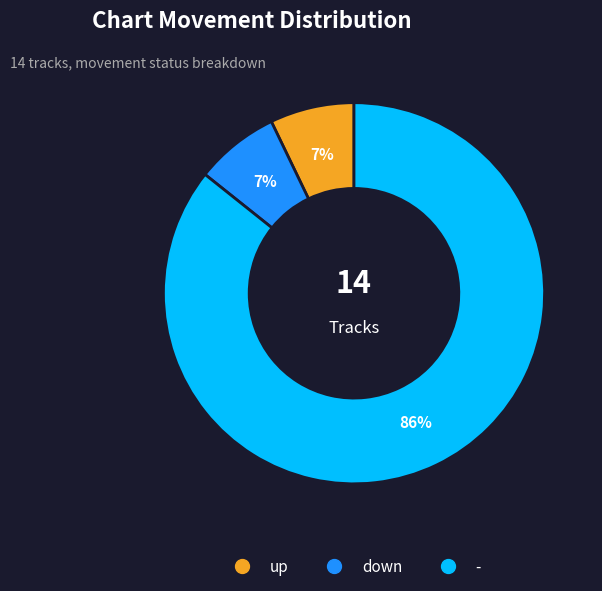

Is the sum of down and up greater than half?

No